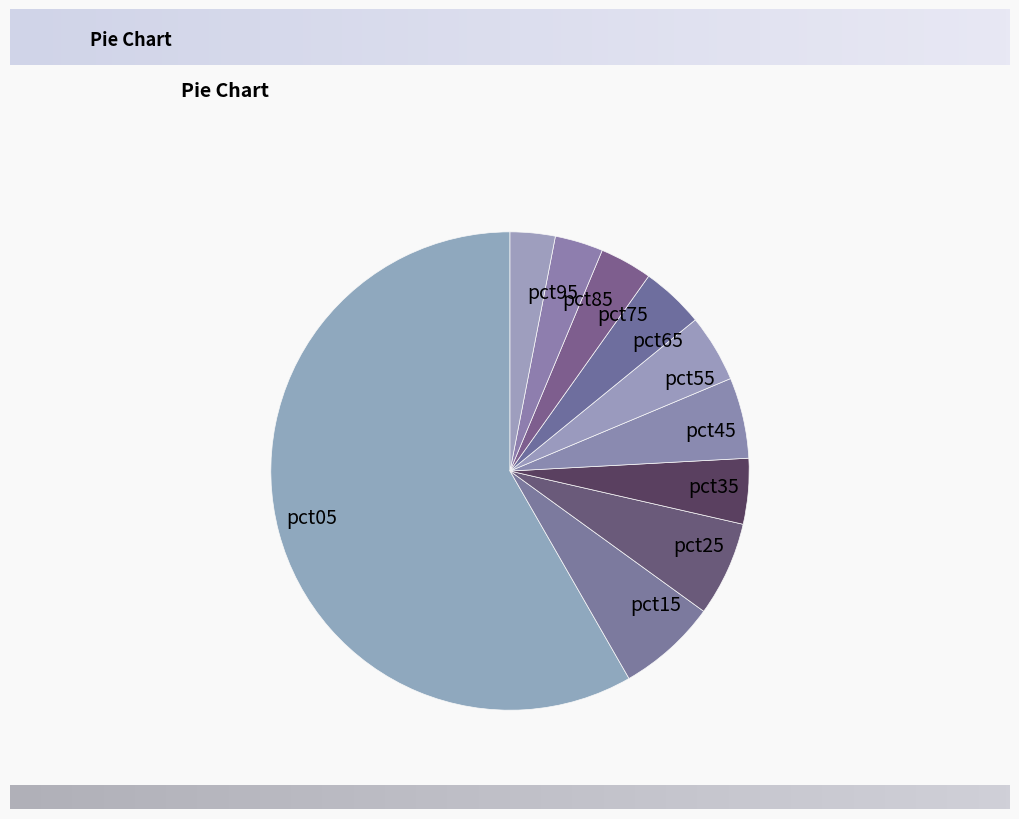

Between pct75 and pct45, which is larger?

pct45